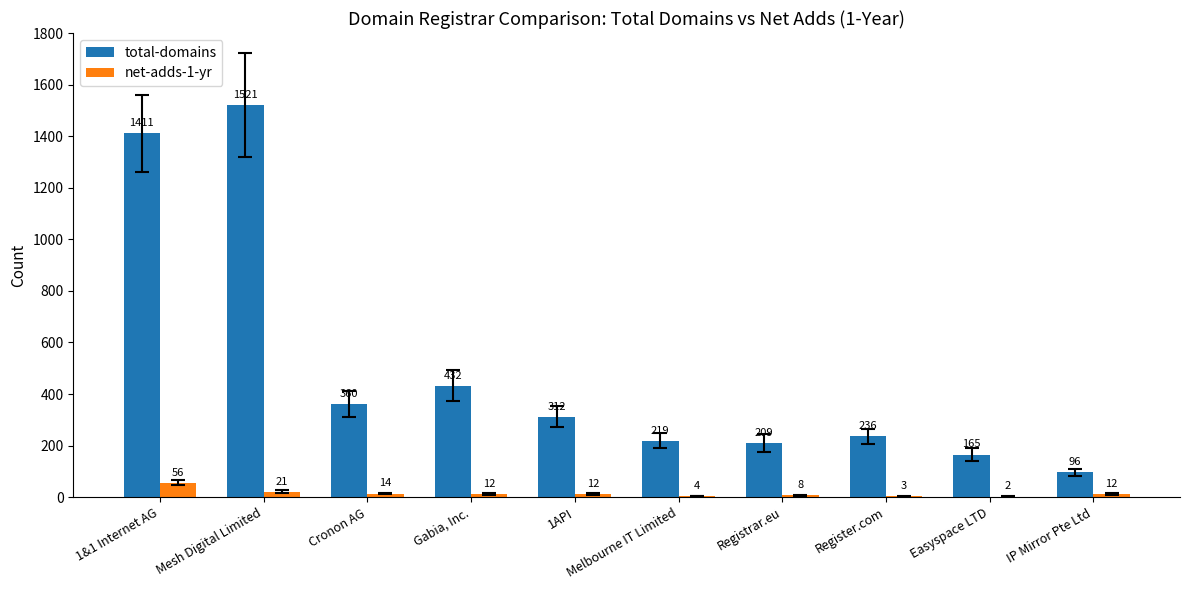

Which series has the largest total across all categories?

total-domains